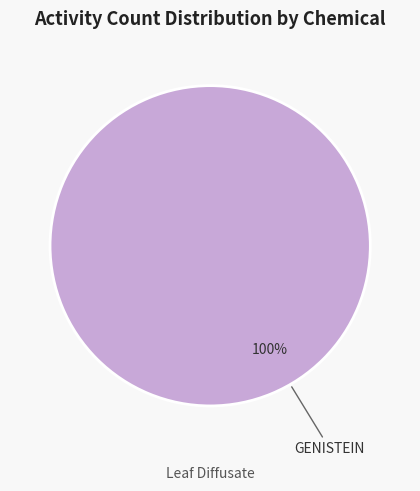

Is there a majority slice in this chart?

Yes